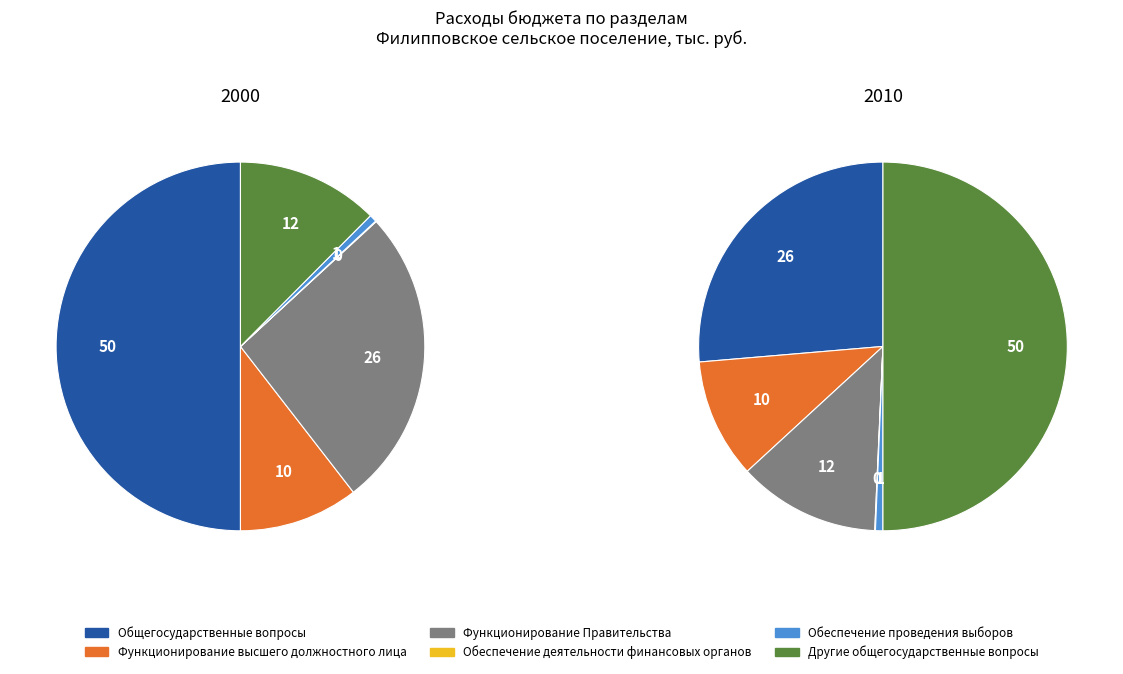

Count the number of slices in the pie.

6